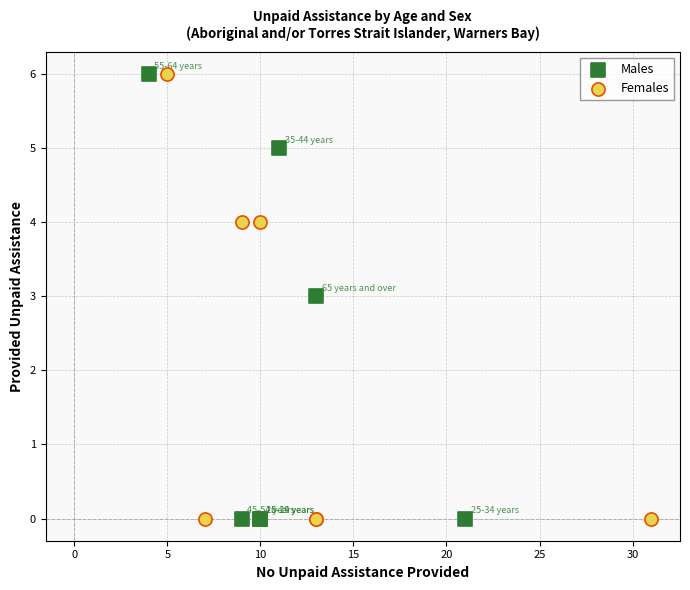

What are all the series names shown in the legend?

Males, Females